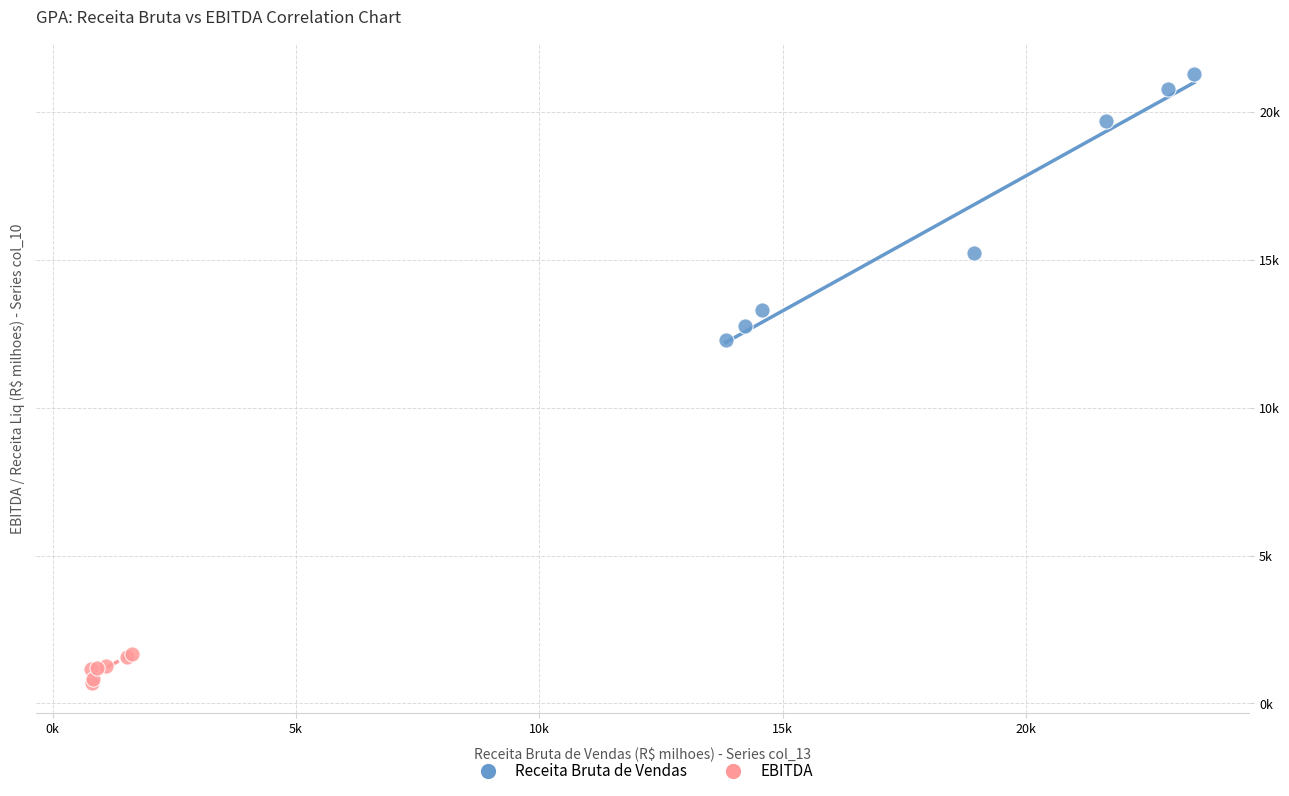

Which series has the widest spread of Y values?

Receita Bruta de Vendas